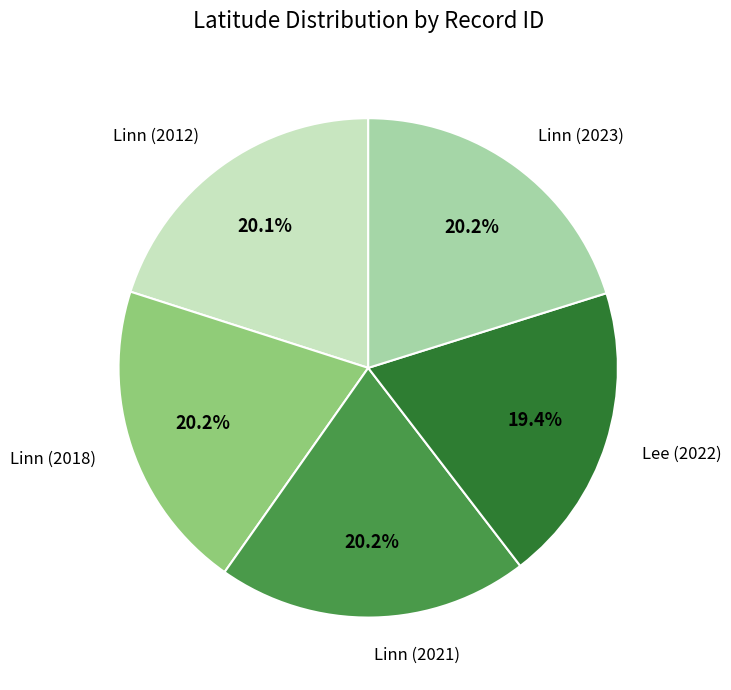

Approximately how many times larger is the value at Linn (2021) compared to Linn (2012)?

1.0